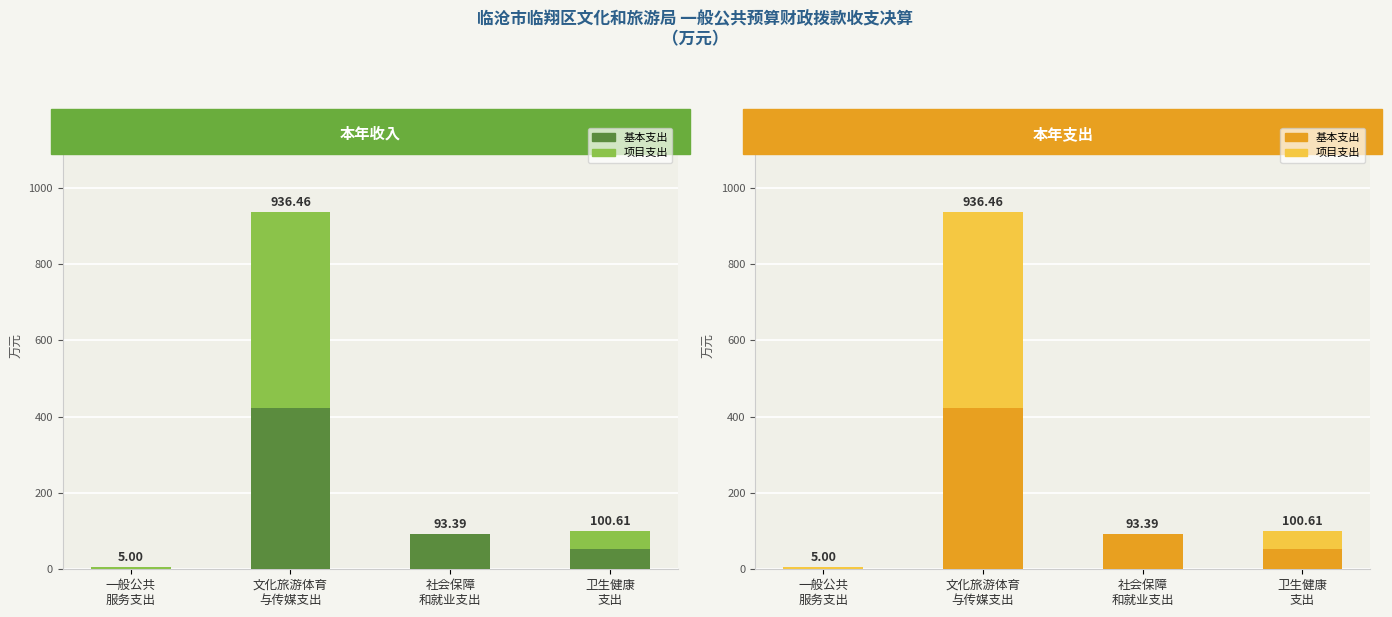

Reading right to left, what are all the values shown in this chart?

基本支出: 53.5	93.4	423.3	0.0
项目支出: 47.1	0.0	513.1	5.0